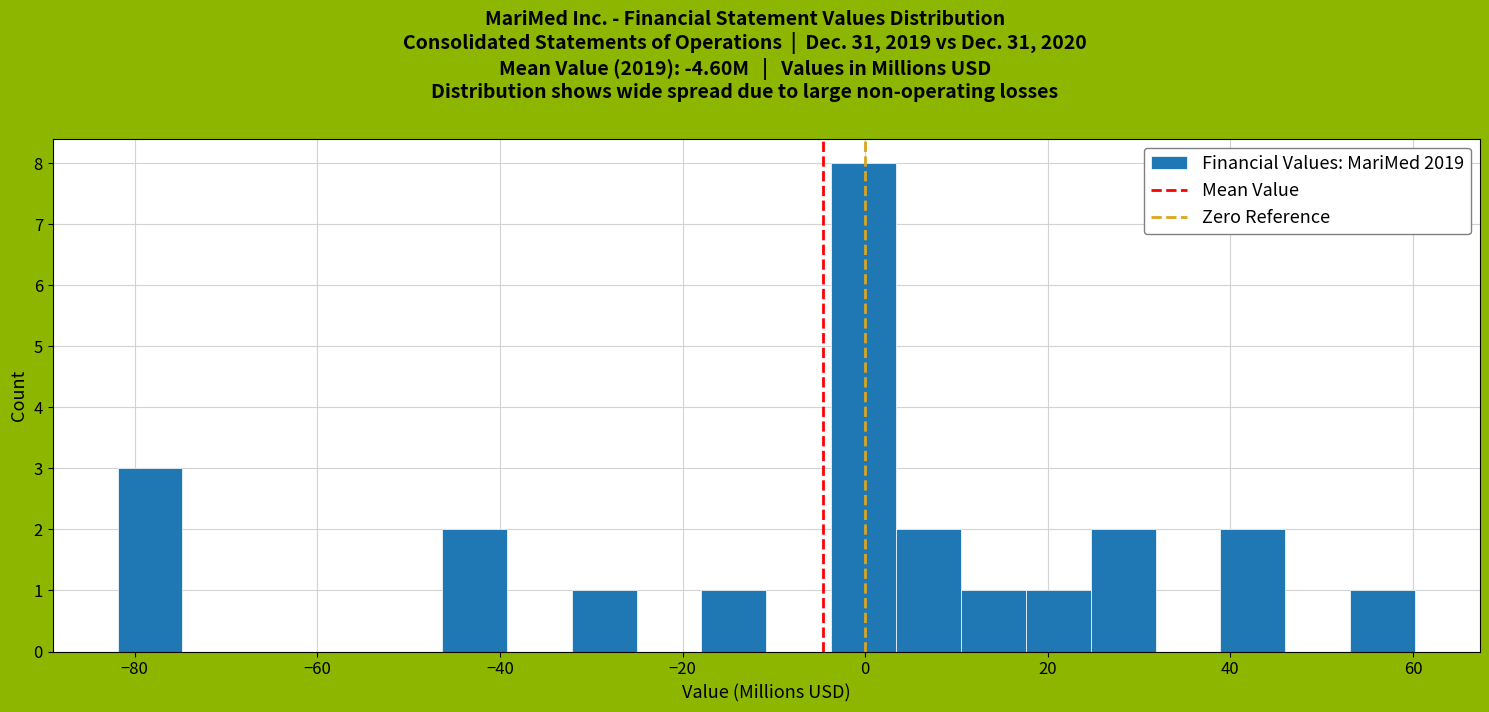

Read against the x-axis, roughly where is the centre of the tallest bar?

0